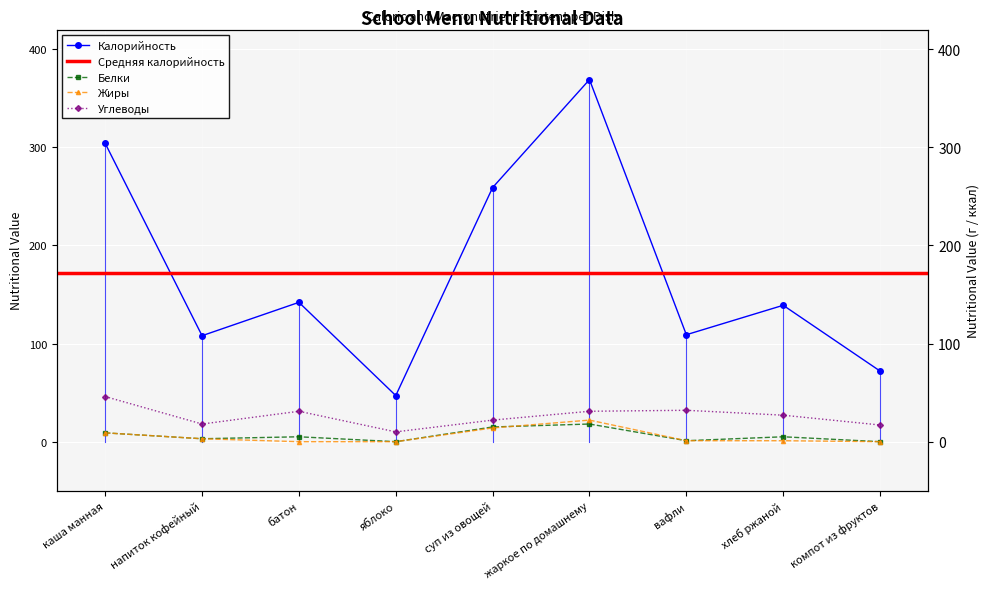

What is the highest value of the Белки series?

18